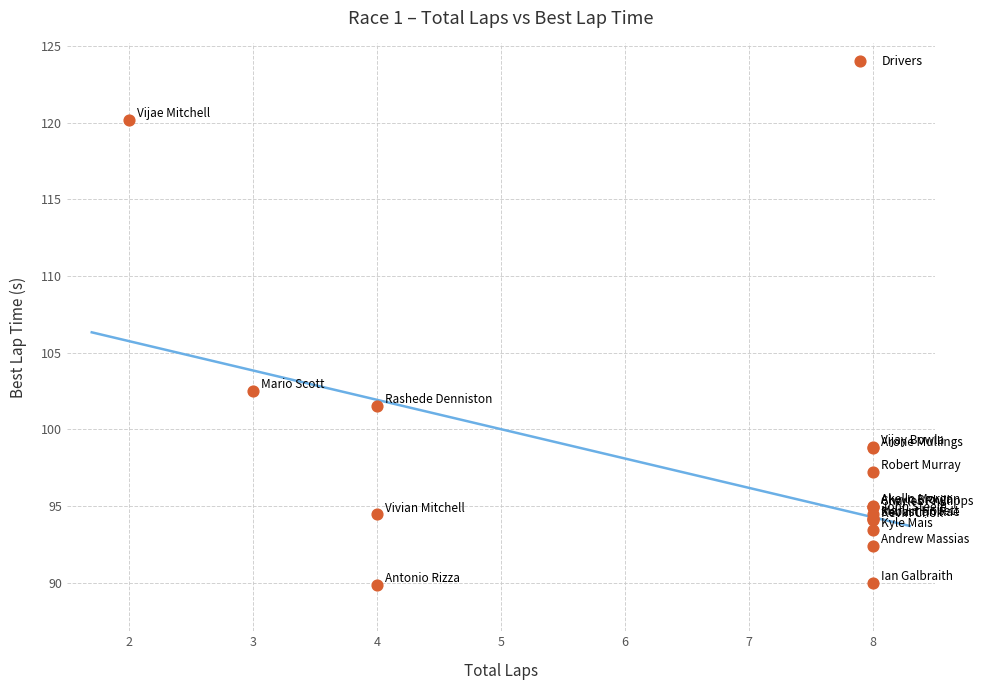

What Y value in the scatter plot is closest to 105?

102.5